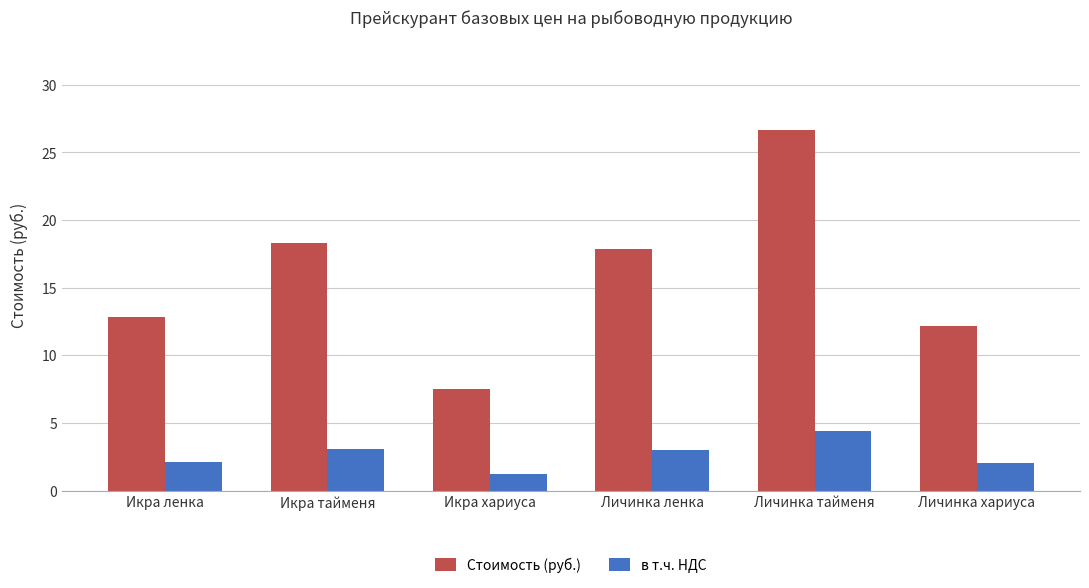

What is the approximate value of Стоимость (руб.) at Икра хариуса?

7.5